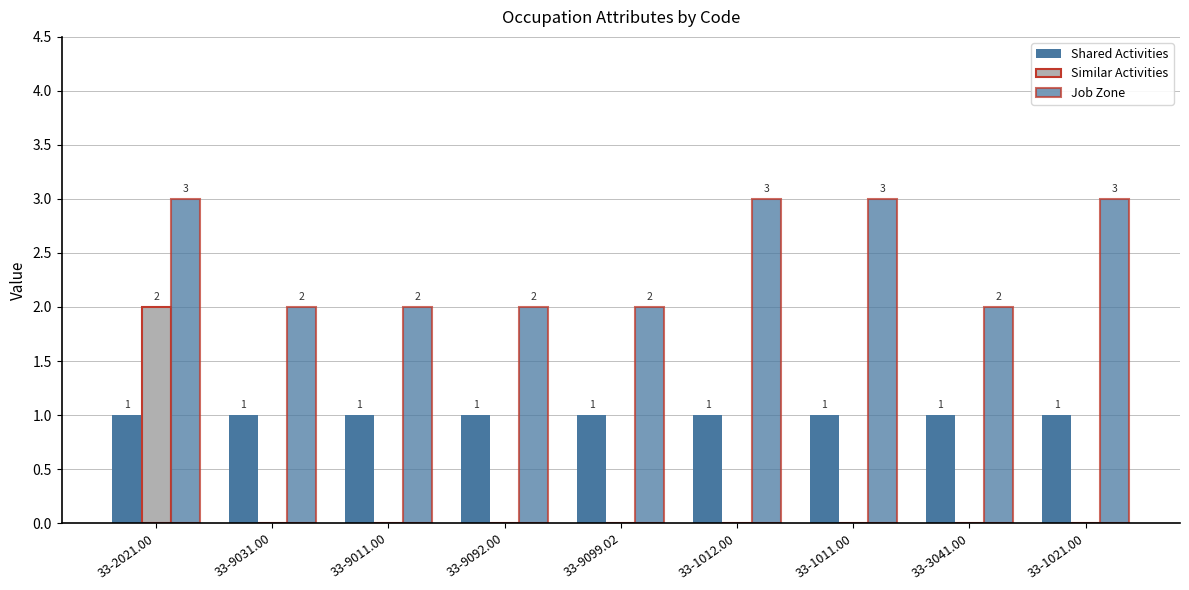

List the labels in order of Shared Activities value, largest first.

33-2021.00, 33-9031.00, 33-9011.00, 33-9092.00, 33-9099.02, 33-1012.00, 33-1011.00, 33-3041.00, 33-1021.00